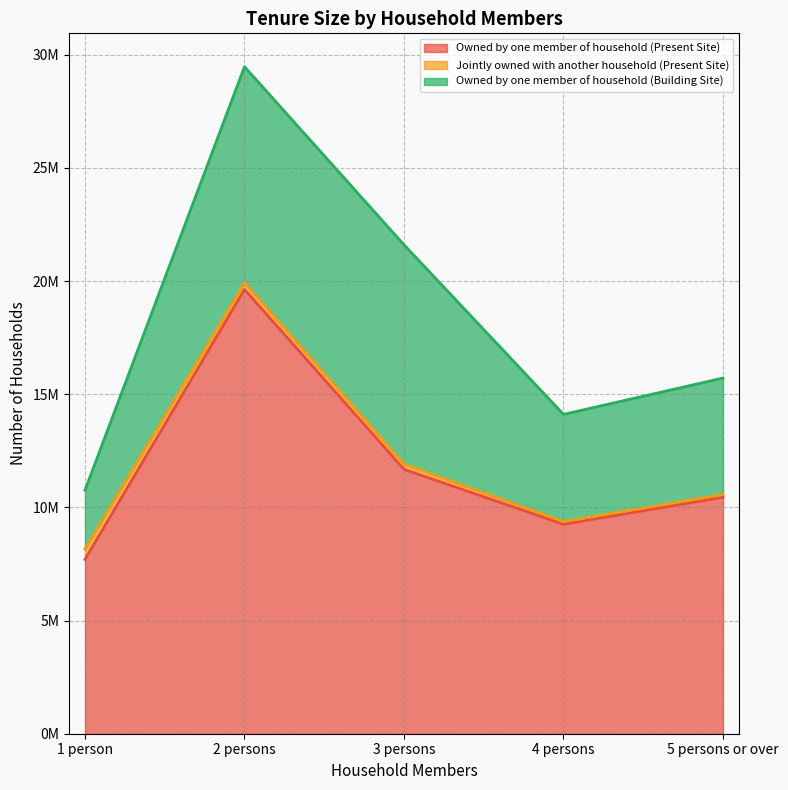

How many lines are shown in the chart?

3